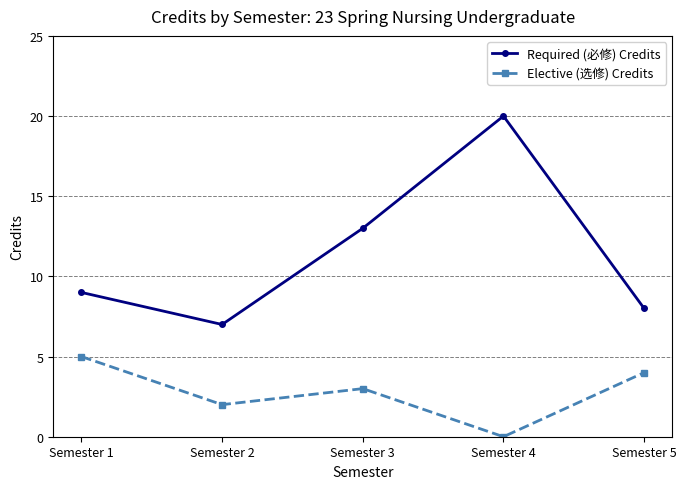

Which label corresponds to the smallest value in the chart?

Semester 4